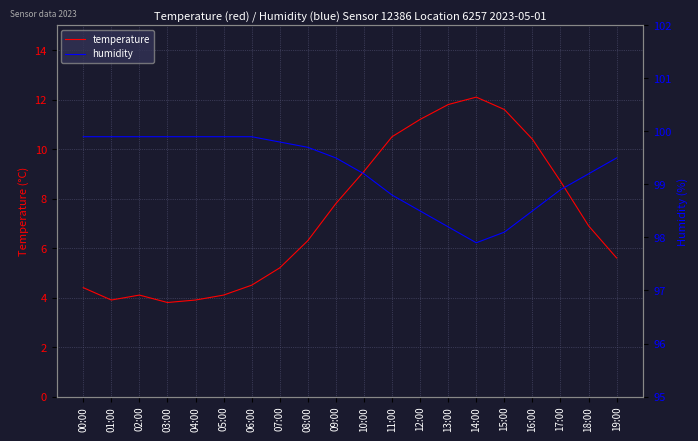

Is it true that humidity equals 99.2 at 18:00?

True